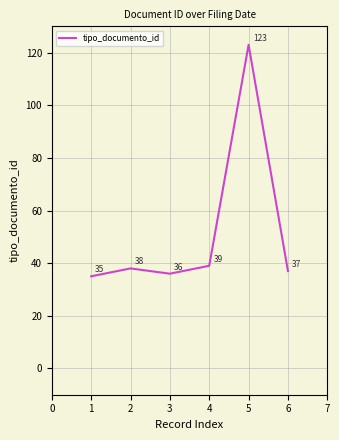

Approximately how many times larger is the value at 2 compared to 5?

0.3